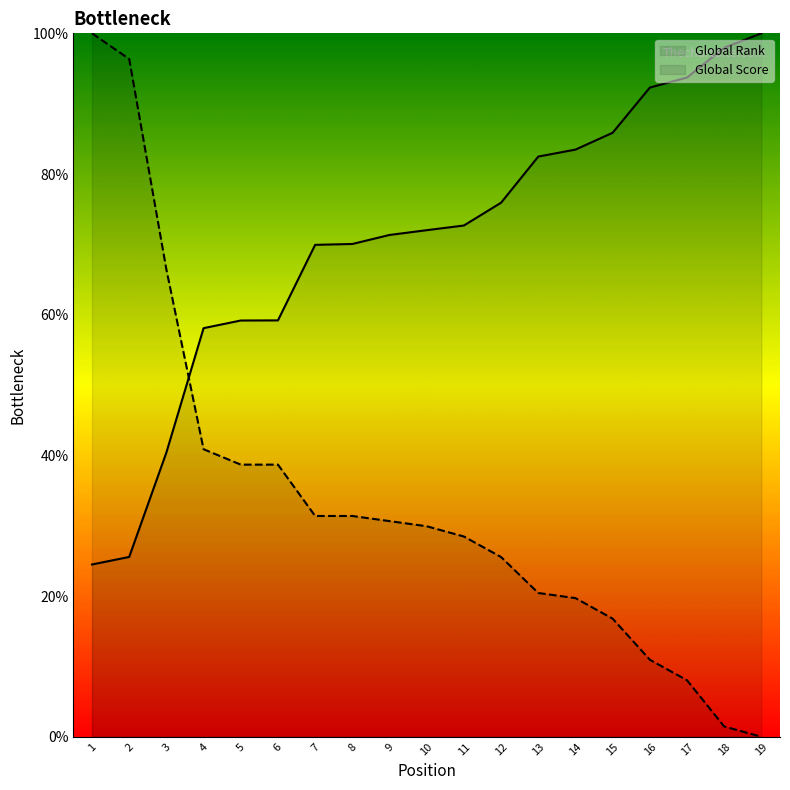

Where do Global Rank and Global Score first cross each other?

3 and 4